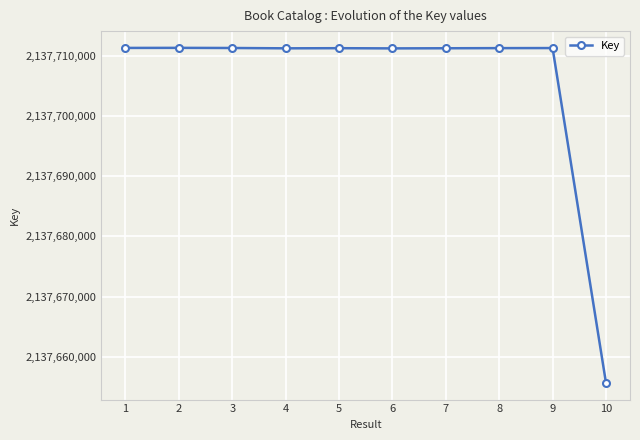

What is the value of the 1st point from the left?

2137711279